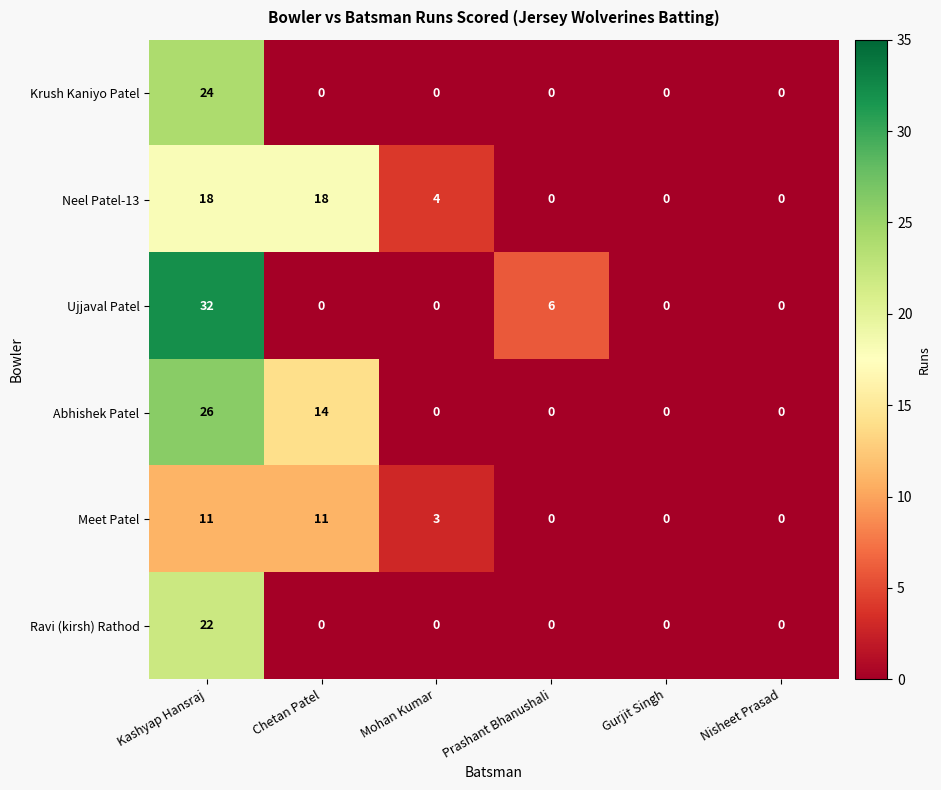

Rank the series by their maximum value, from lowest to highest.

Meet Patel, Neel Patel-13, Ravi (kirsh) Rathod, Krush Kaniyo Patel, Abhishek Patel, Ujjaval Patel